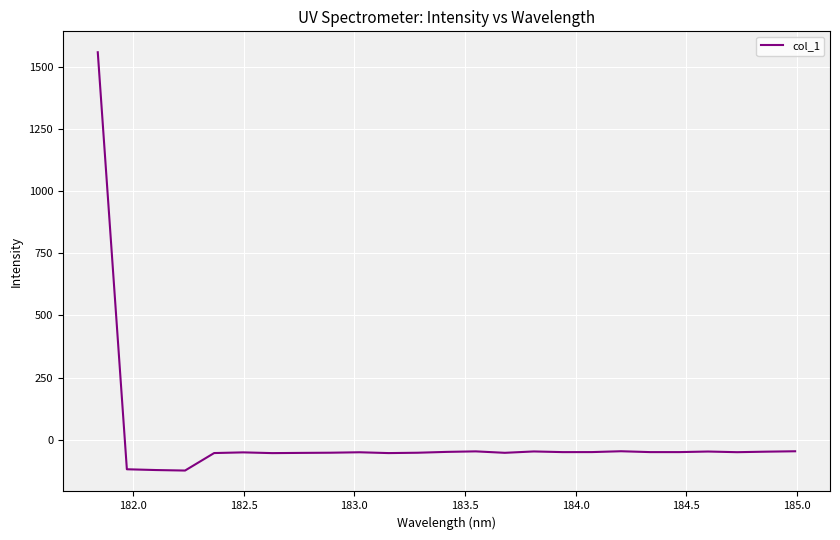

What is the minimum value shown in the chart?

-125.0